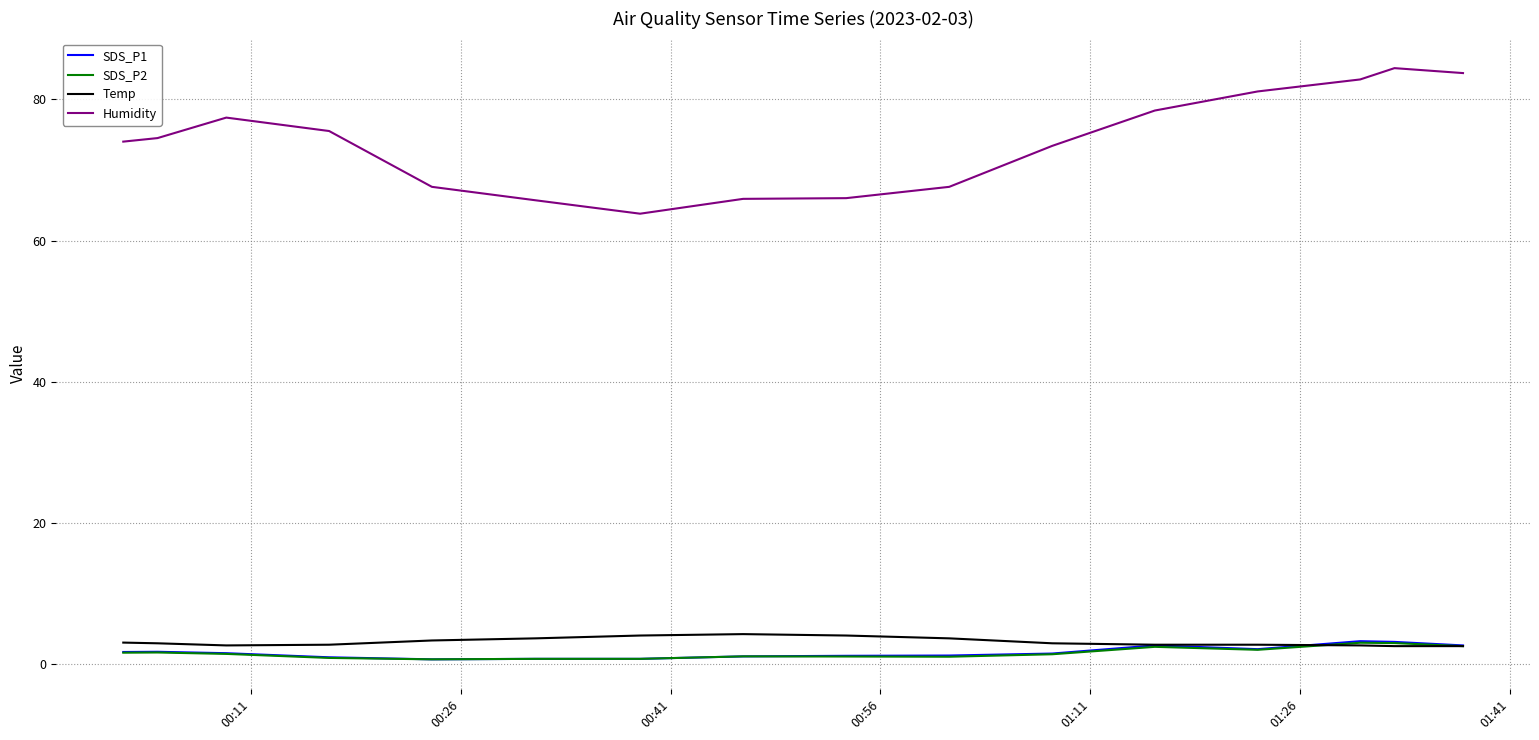

Which series has the largest range (max minus min)?

Humidity